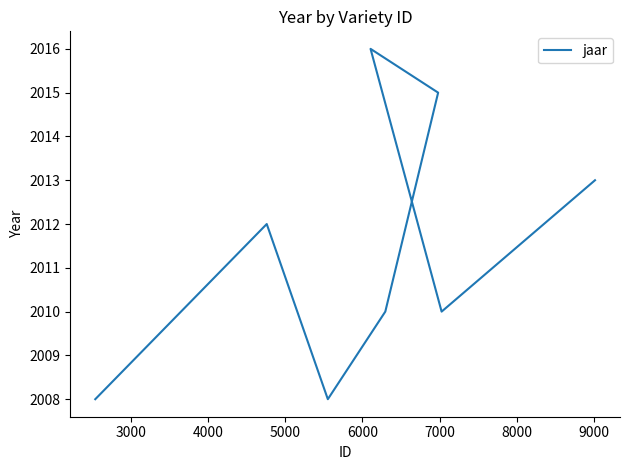

What is the average value?

2012